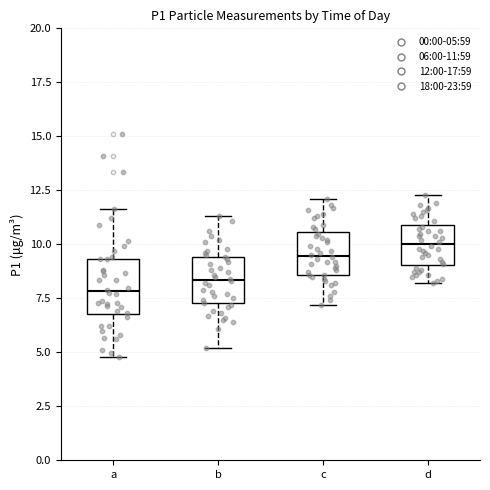

Reading left to right, transcribe this box plot: for each box, give where its median line is, the range the box spans, and where its two whiskers end, as read against the y-axis. The values are not printed on the chart, so give them approximately, as read against the axis.

a: median 8.0, box 7.0 to 9.5, whiskers 5.0 to 11.5
b: median 8.5, box 7.5 to 9.5, whiskers 5.0 to 11.5
c: median 9.5, box 8.5 to 10.5, whiskers 7.0 to 12.0
d: median 10.0, box 9.0 to 11.0, whiskers 8.0 to 12.5